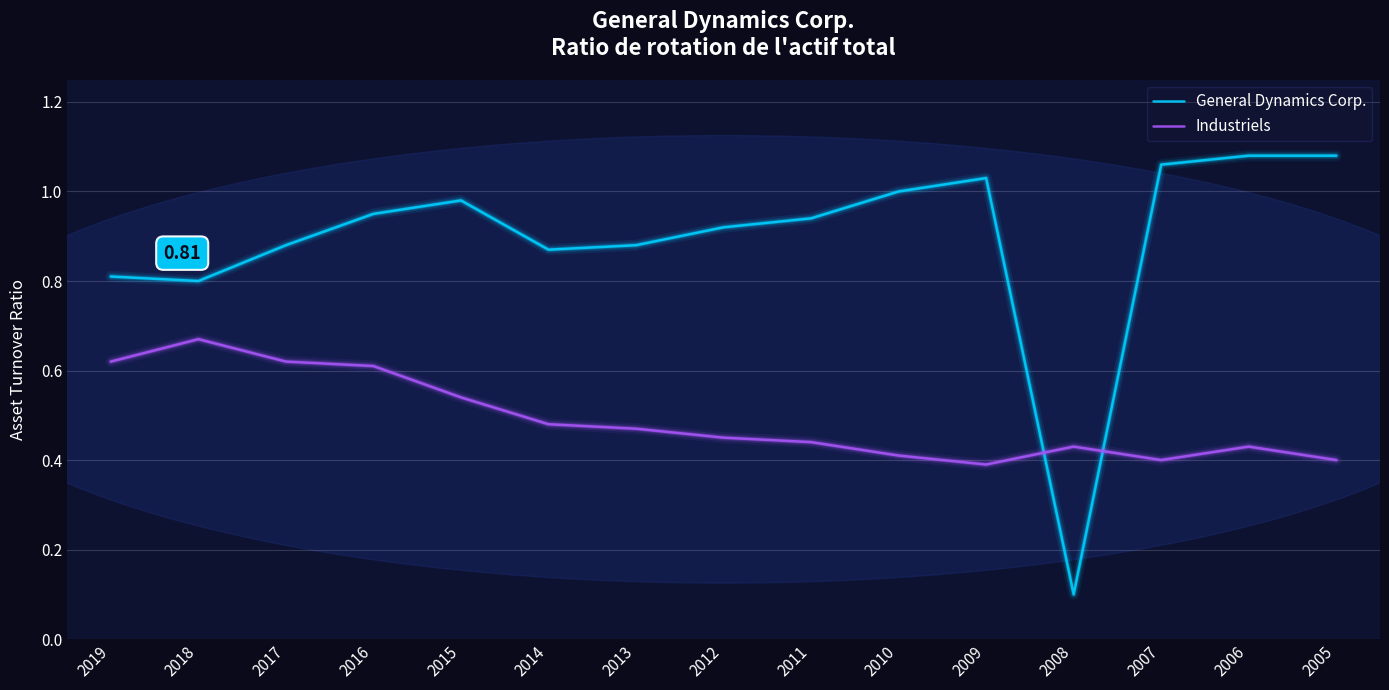

Is the value of General Dynamics Corp. at 2015 greater than the value of Industriels at 2011?

Yes